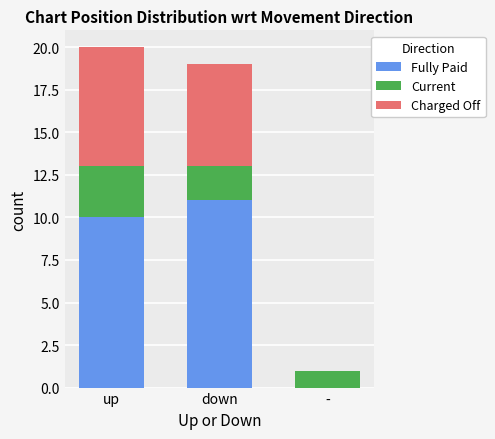

What is the total value across all series at down?

19